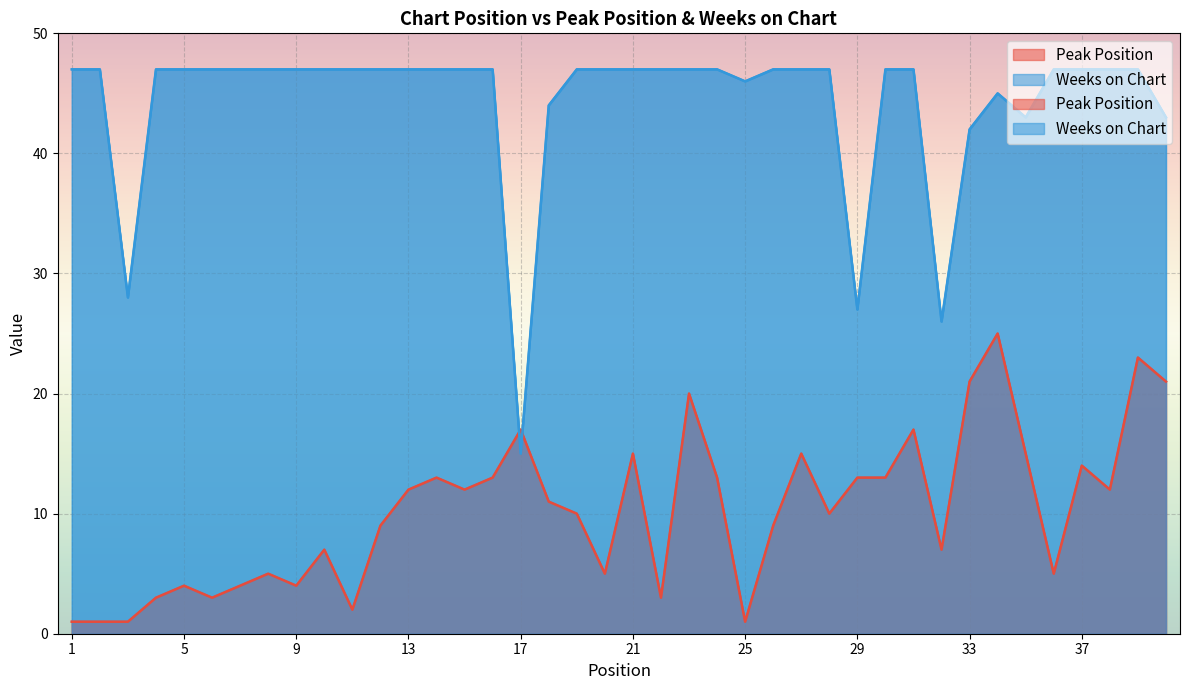

How many series are shown in this chart?

2